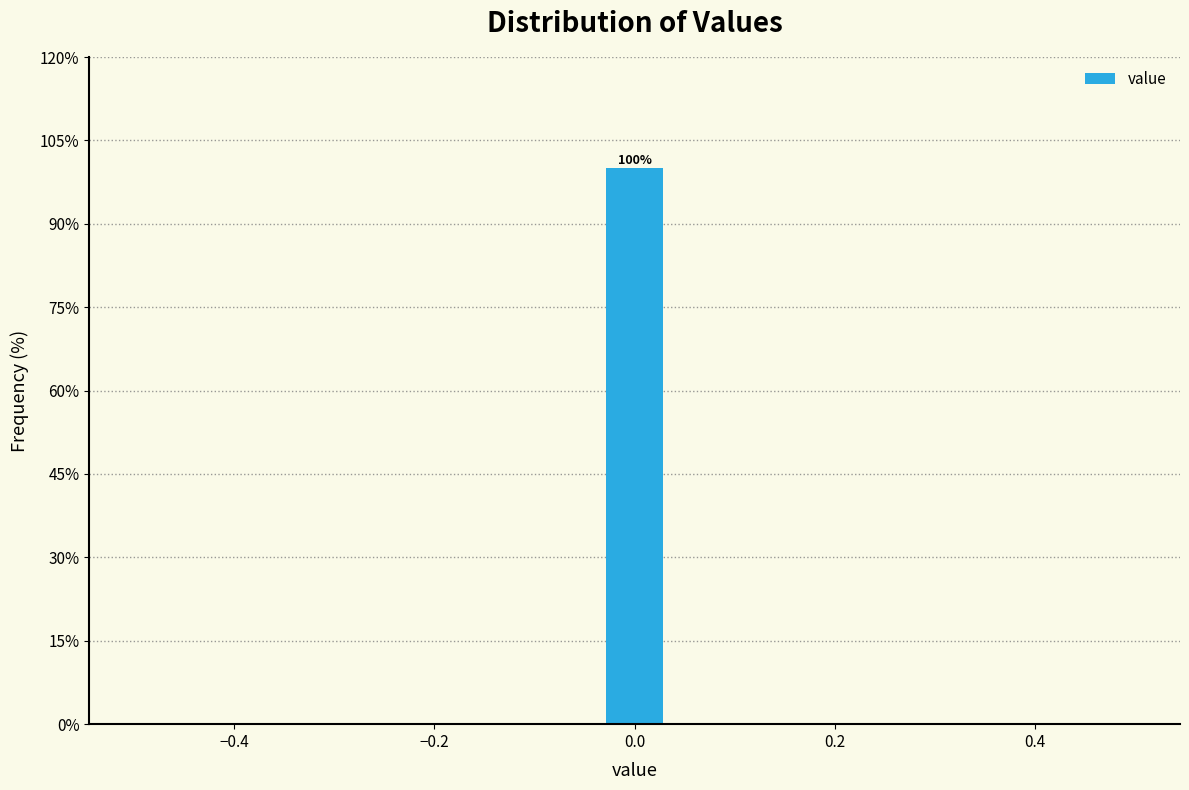

Read against the x-axis, roughly where is the centre of the tallest bar?

0.00